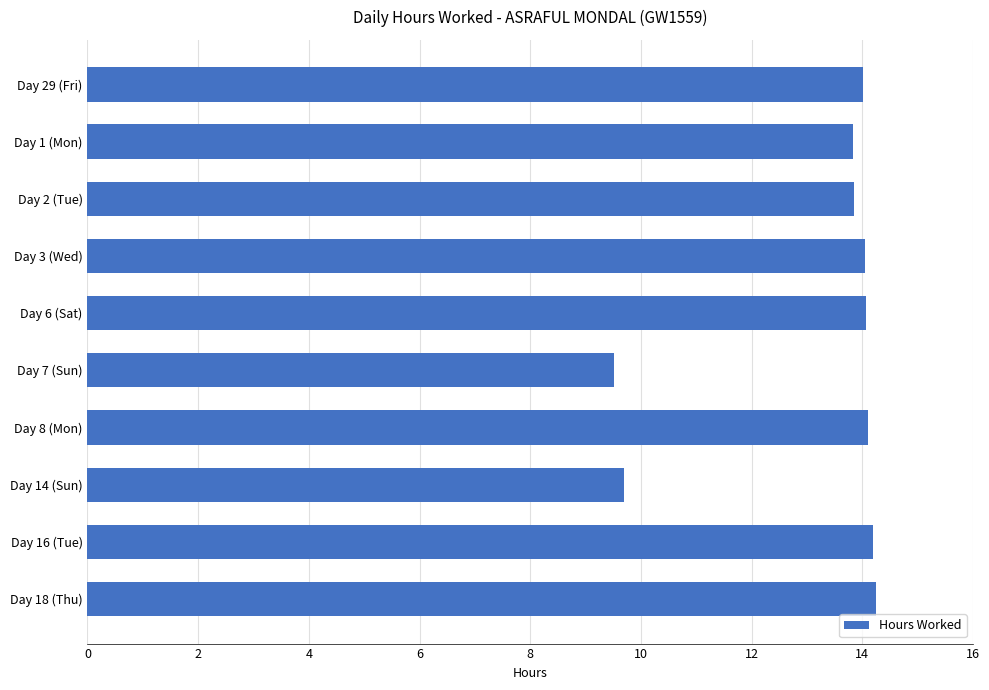

What is the label of the 2nd bar from the top?

Day 1 (Mon)